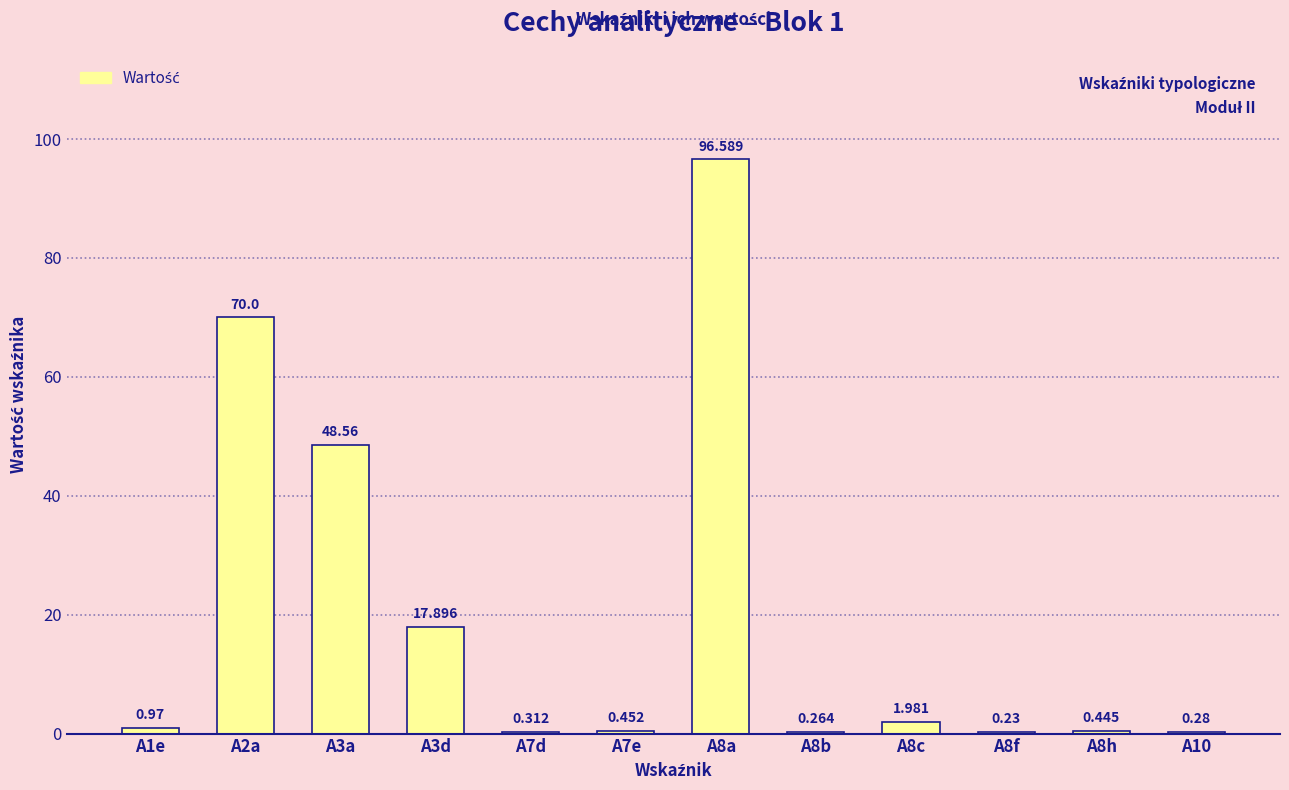

What is the change in value from A7e to A10?

-0.2